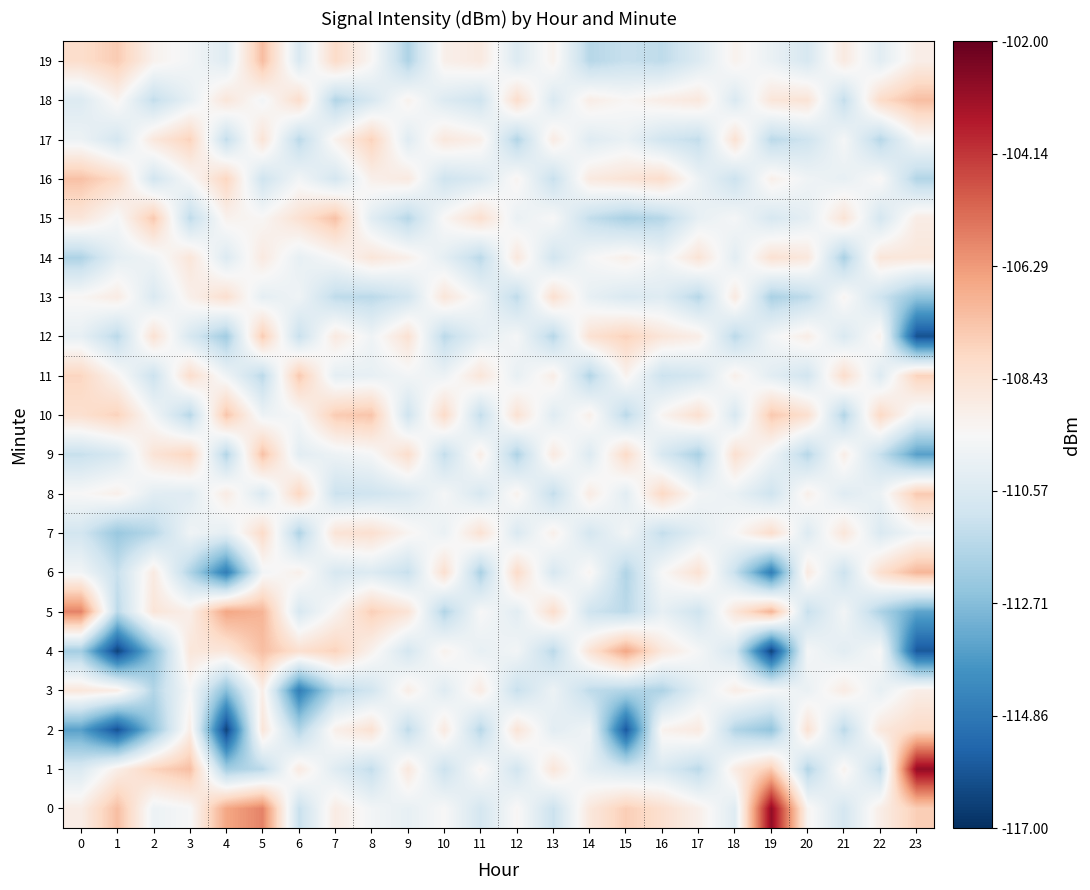

Count the number of categories in the chart.

24